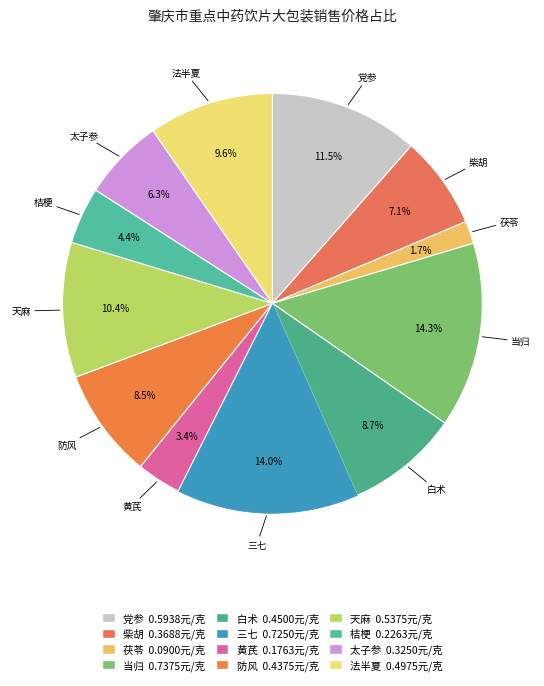

What percentage is the 太子参 slice, to the nearest percent?

6%